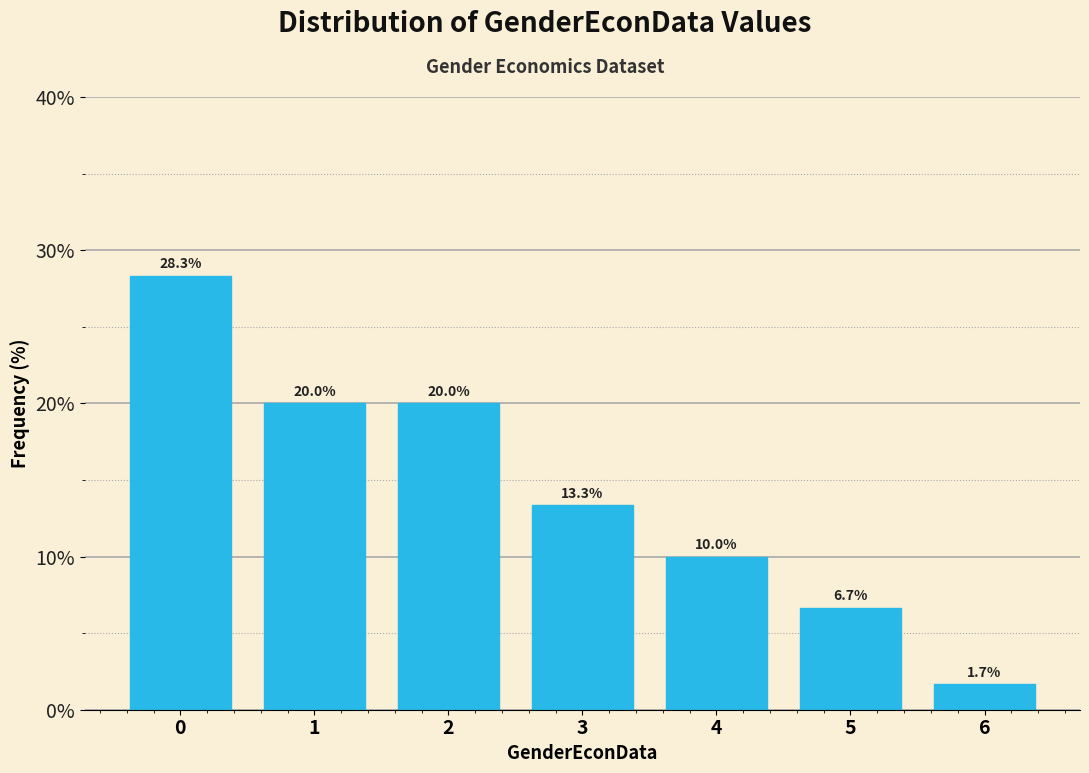

Reading left to right, list every bar in this chart as the range it spans on the x-axis followed by its height.

-0.5 to 0.5: 28.3
0.5 to 1.5: 20.0
1.5 to 2.5: 20.0
2.5 to 3.5: 13.3
3.5 to 4.5: 10.0
4.5 to 5.5: 6.7
5.5 to 6.5: 1.7